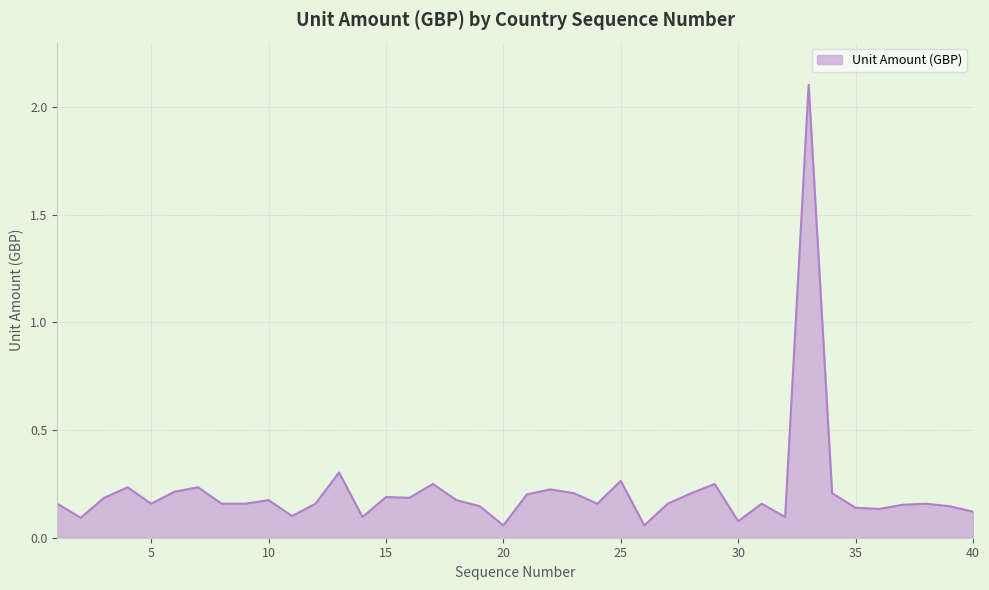

What is the difference between the maximum and minimum values?

2.0